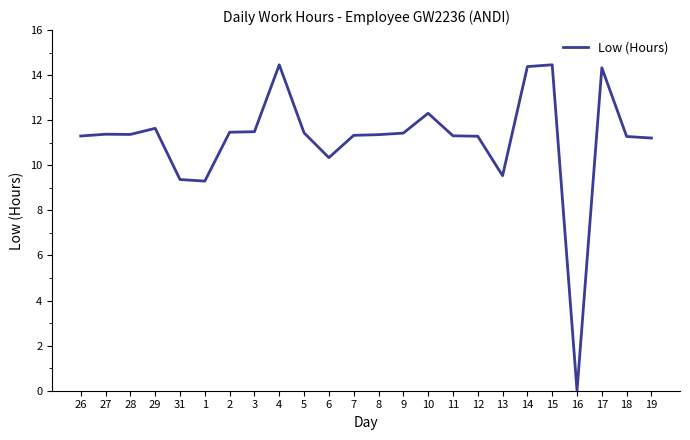

What is the greatest value displayed?

14.5